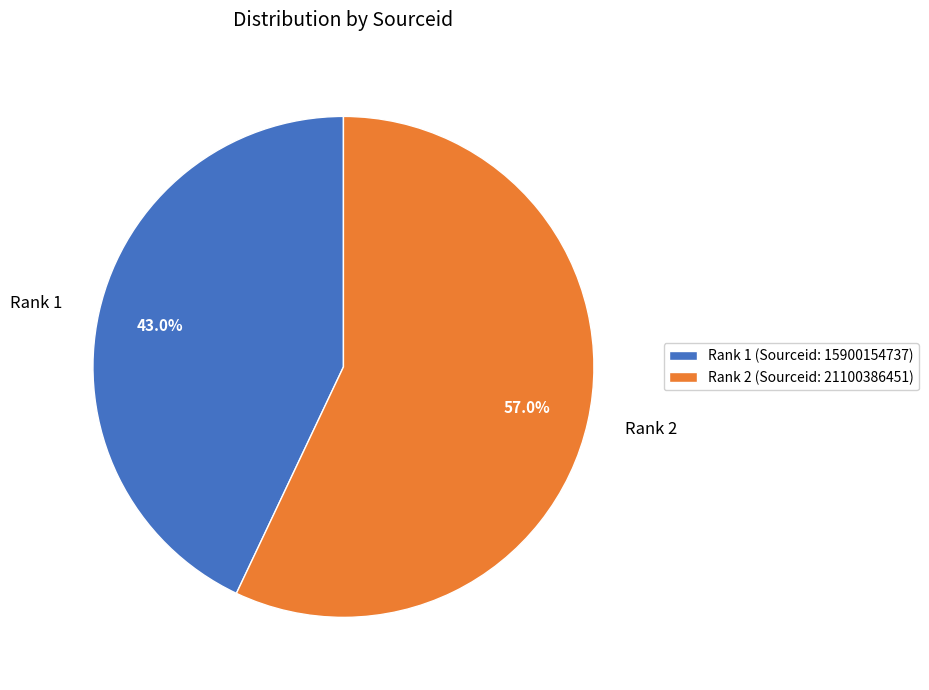

What percentage is the Rank 1 slice, to the nearest percent?

43%